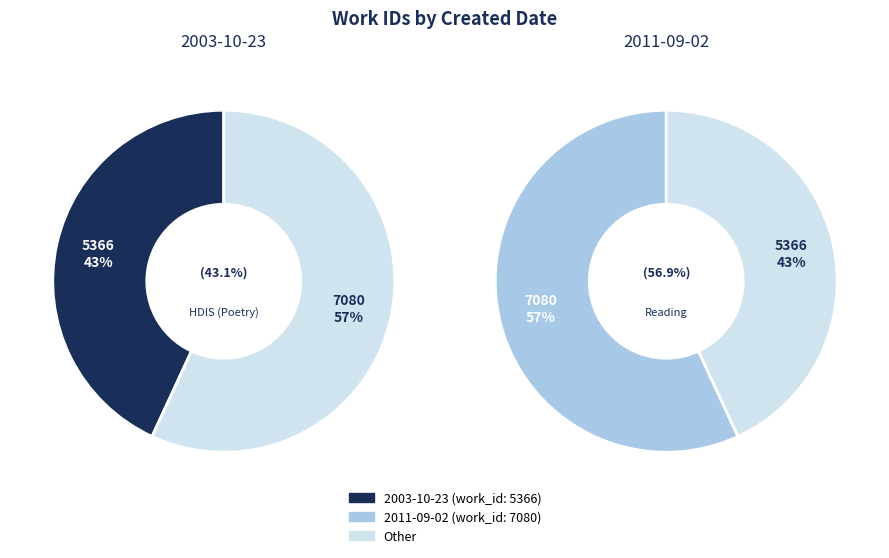

Is there any slice that represents more than half of the pie?

Yes